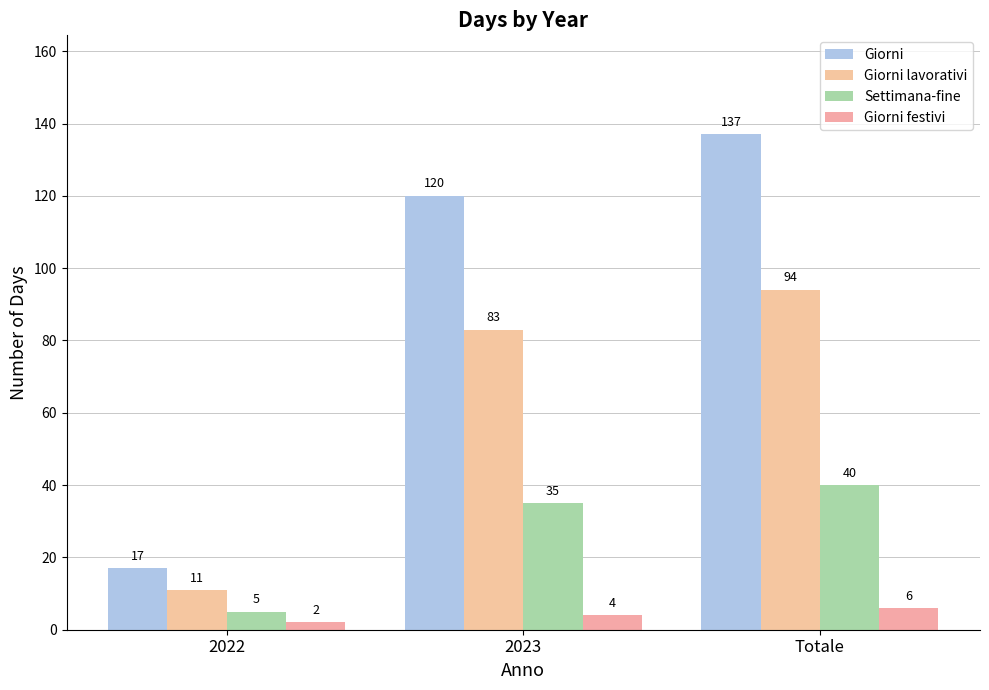

What is the difference between the Giorni lavorativi values at 2022 and 2023?

72